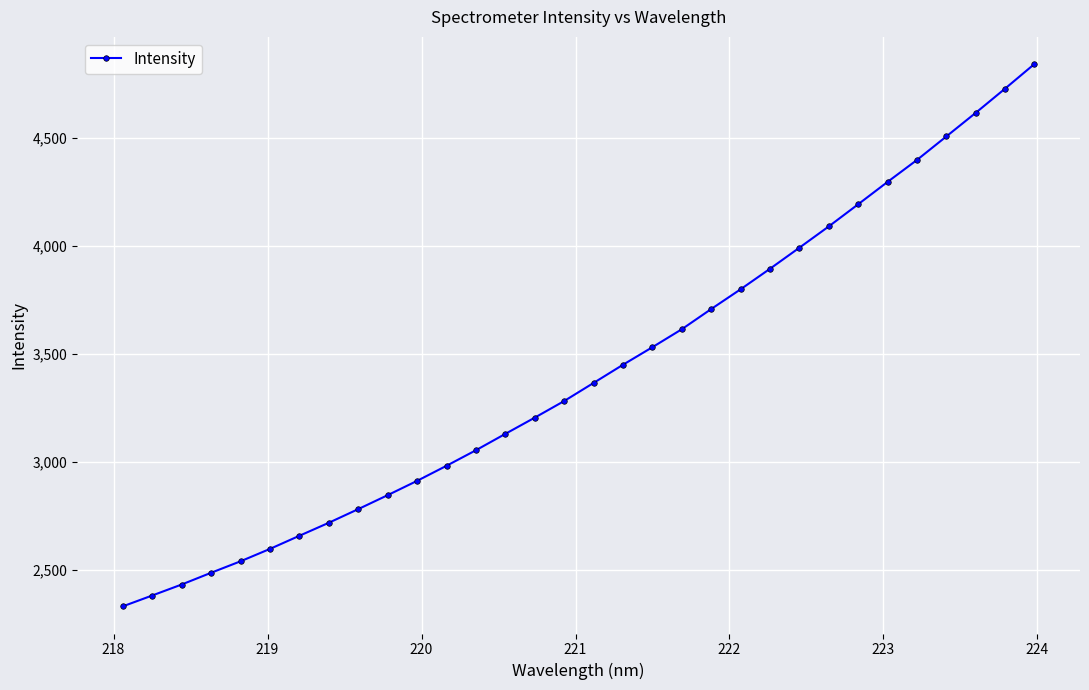

What is the maximum value shown in the chart?

4842.0